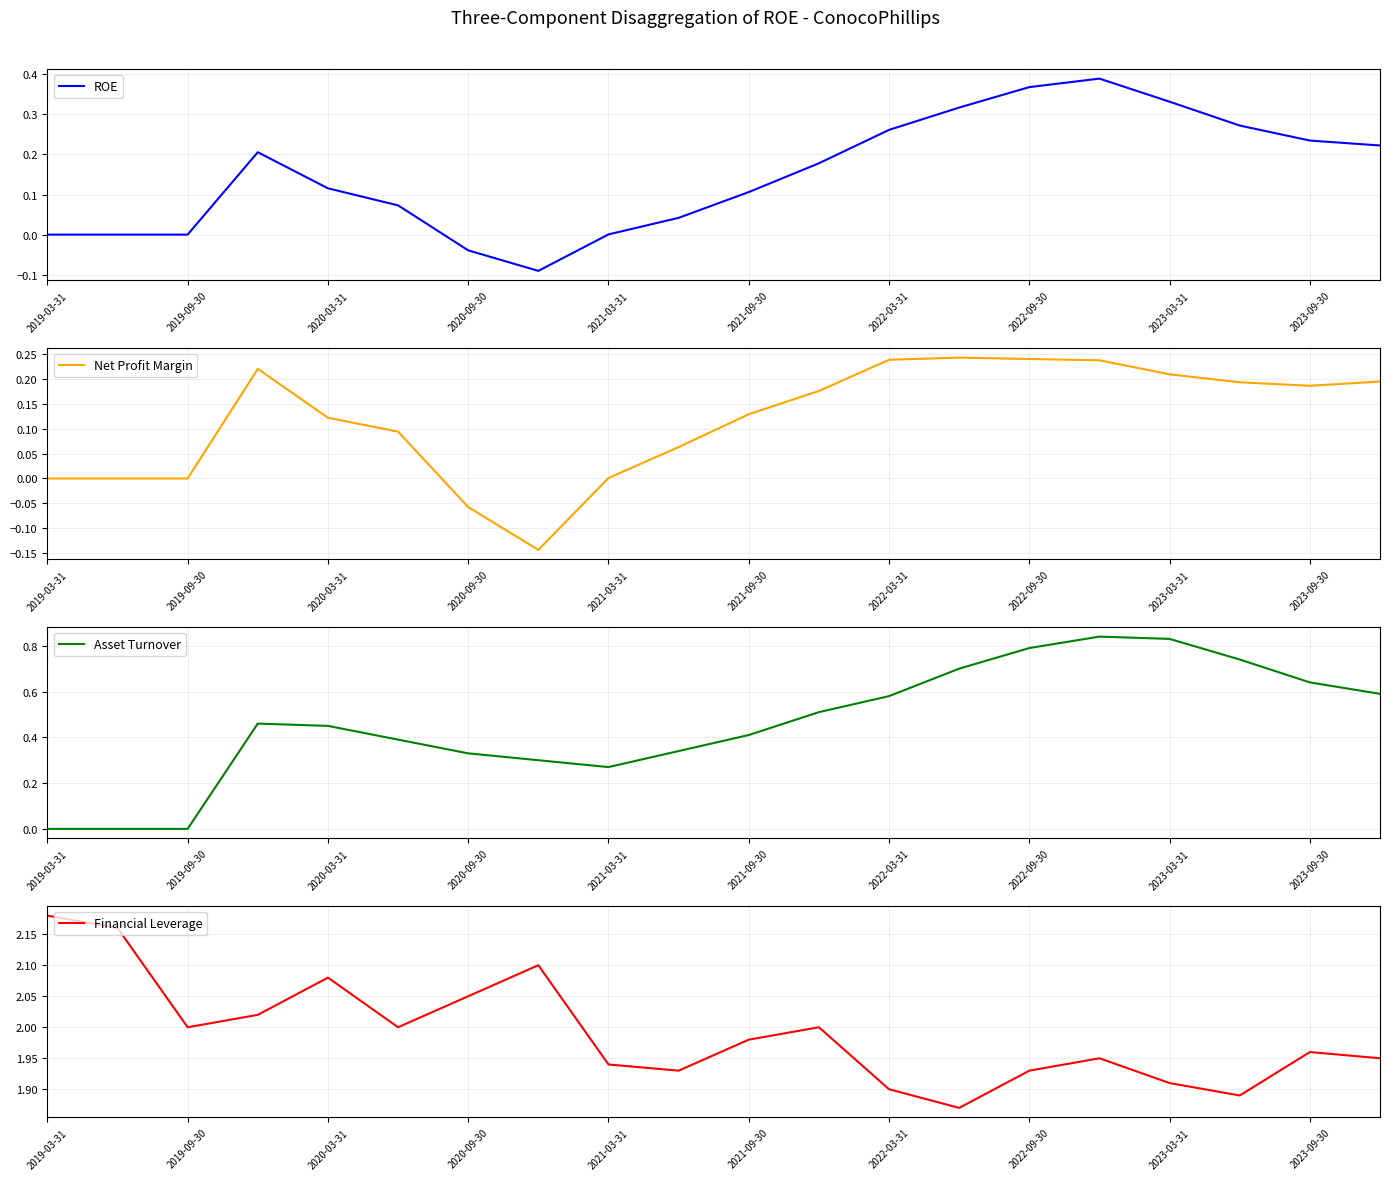

Is it true that ROE equals 0.0 at 2019-09-30?

True